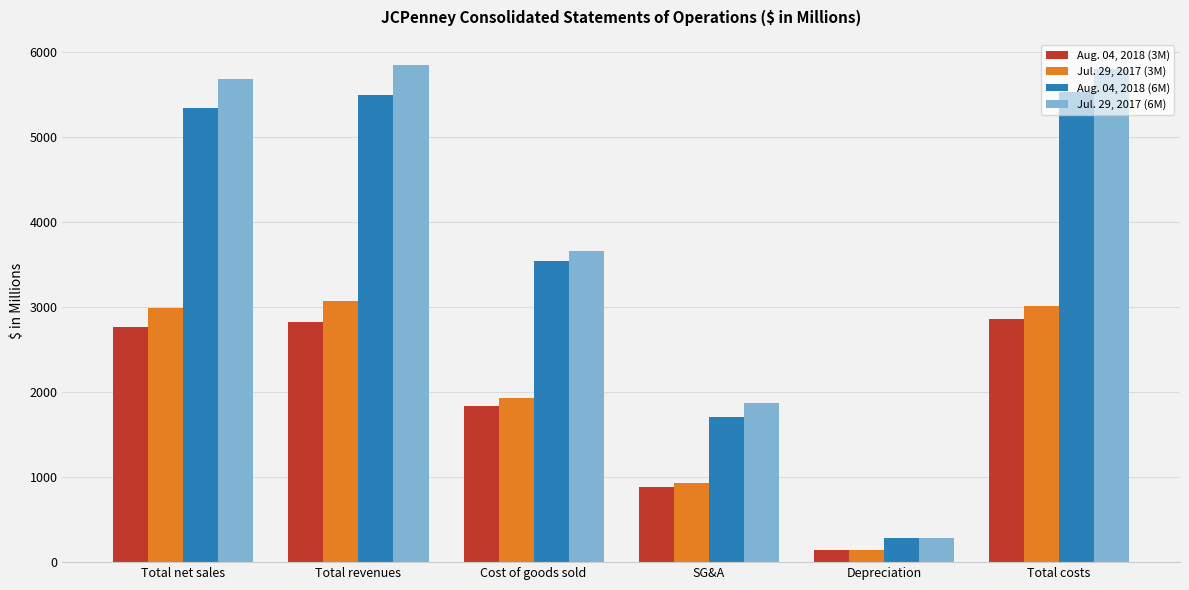

Reading left to right, list all the values displayed in this chart.

Aug. 04, 2018 (3M): Total net sales=2762	Total revenues=2829	Cost of goods sold=1831	SG&A=880	Depreciation=140	Total costs=2865
Jul. 29, 2017 (3M): Total net sales=2985	Total revenues=3068	Cost of goods sold=1932	SG&A=935	Depreciation=144	Total costs=3015
Aug. 04, 2018 (6M): Total net sales=5346	Total revenues=5500	Cost of goods sold=3543	SG&A=1706	Depreciation=281	Total costs=5533
Jul. 29, 2017 (6M): Total net sales=5686	Total revenues=5852	Cost of goods sold=3657	SG&A=1873	Depreciation=289	Total costs=5805